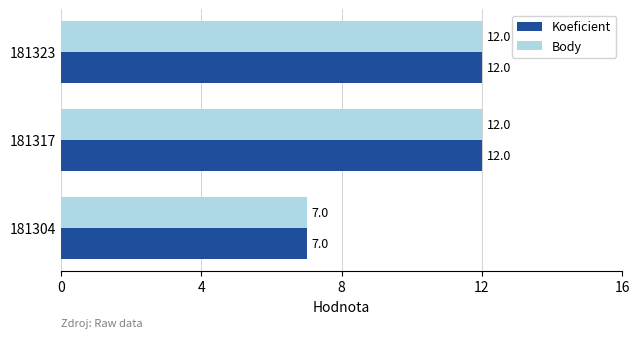

What is the greatest value displayed?

12